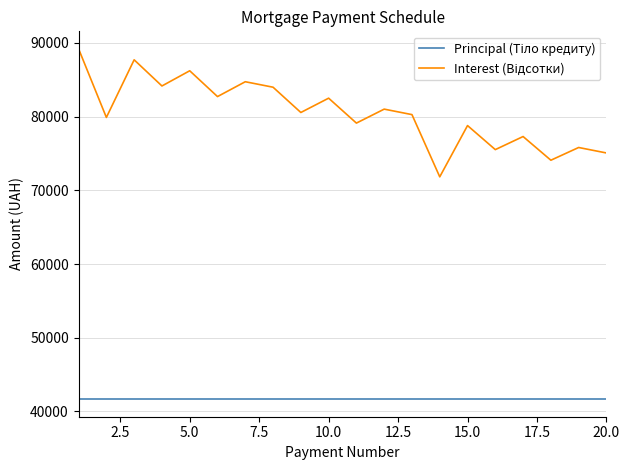

Is this an area chart (filled region under the line)?

No